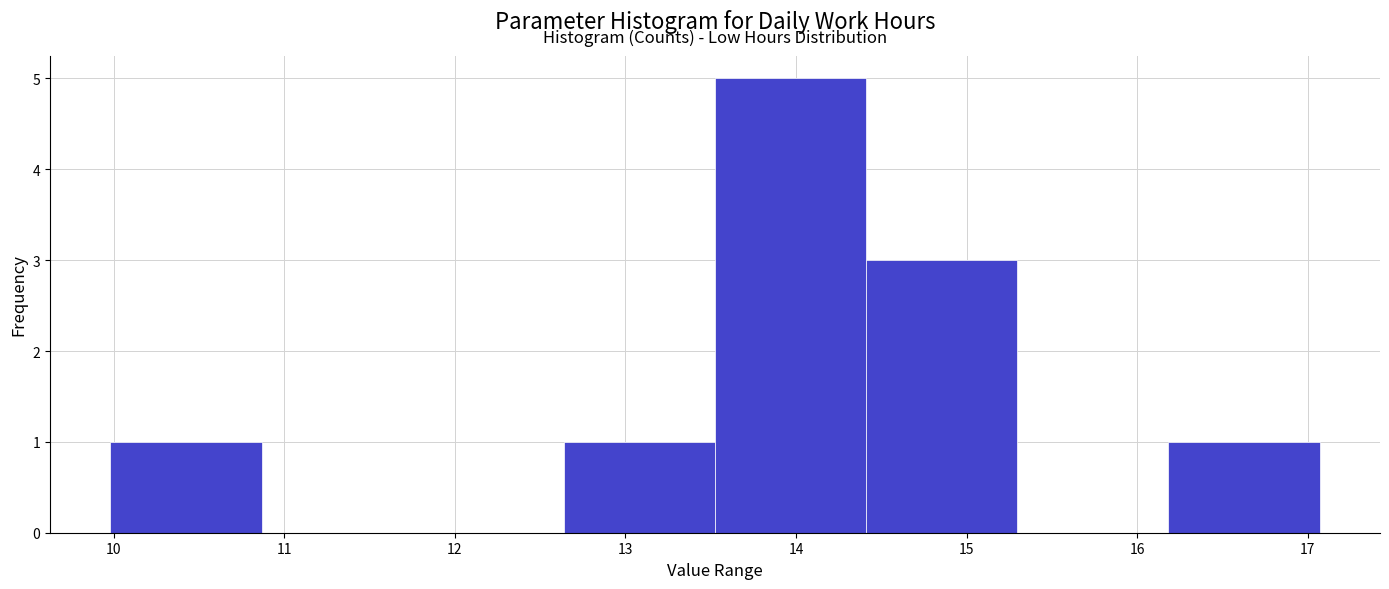

Over which range of the x-axis is the bar tallest?

13.5 to 14.4